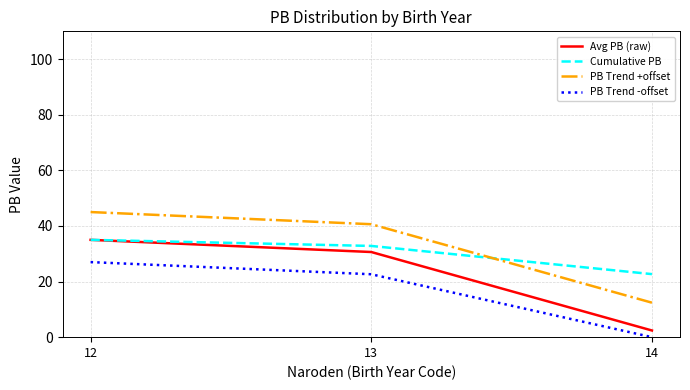

What are all the series names shown in the legend?

Avg PB (raw), Cumulative PB, PB Trend +offset, PB Trend -offset